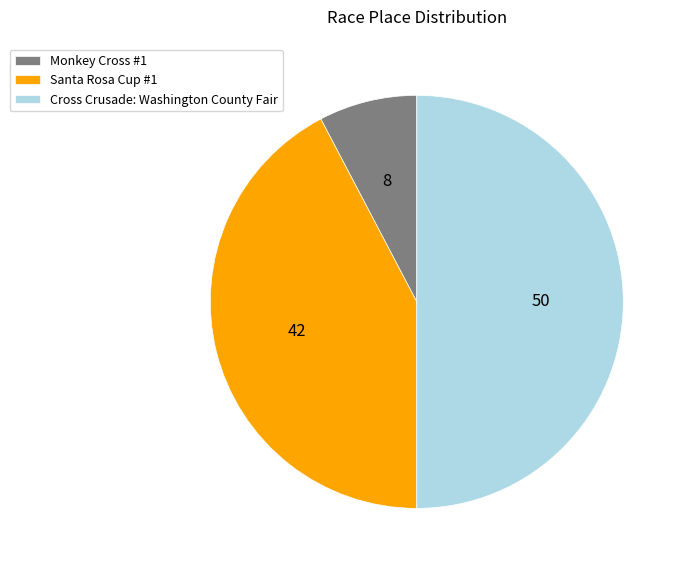

Count the number of slices in the pie.

3